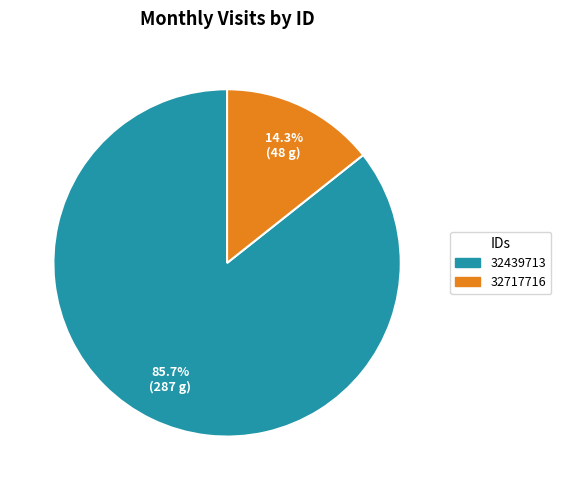

Between 32439713 and 32717716, which is larger?

32439713